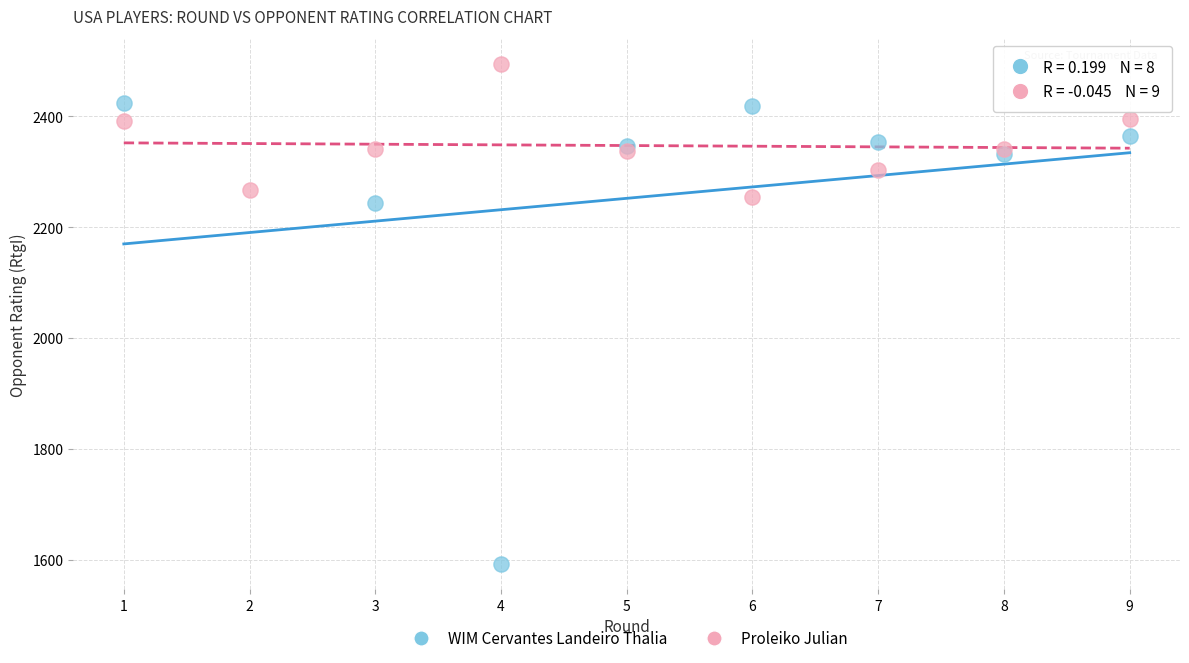

Which series contains the highest Y value?

Proleiko Julian